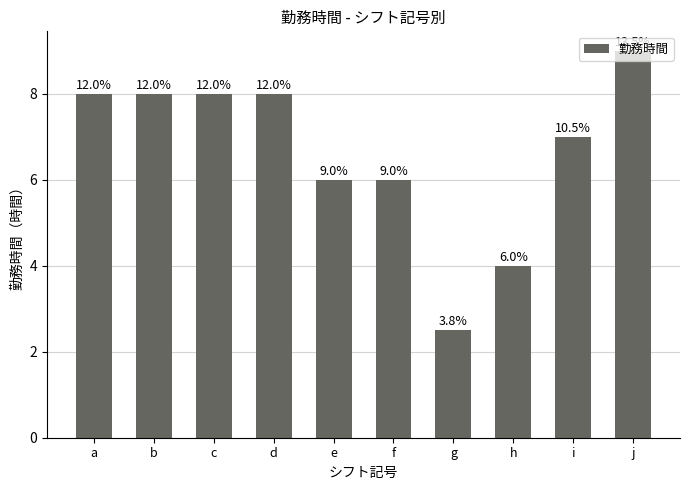

Does the chart contain any negative values?

No